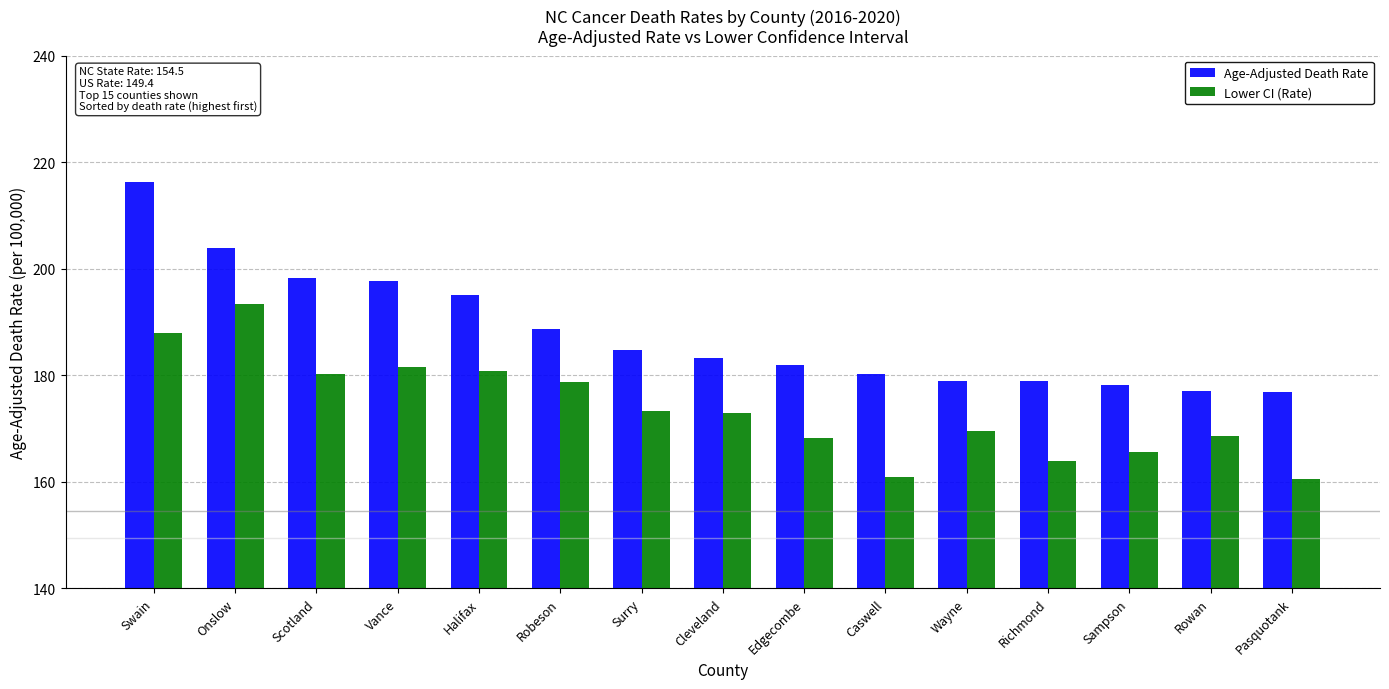

At how many categories does at least one series exceed 170?

15